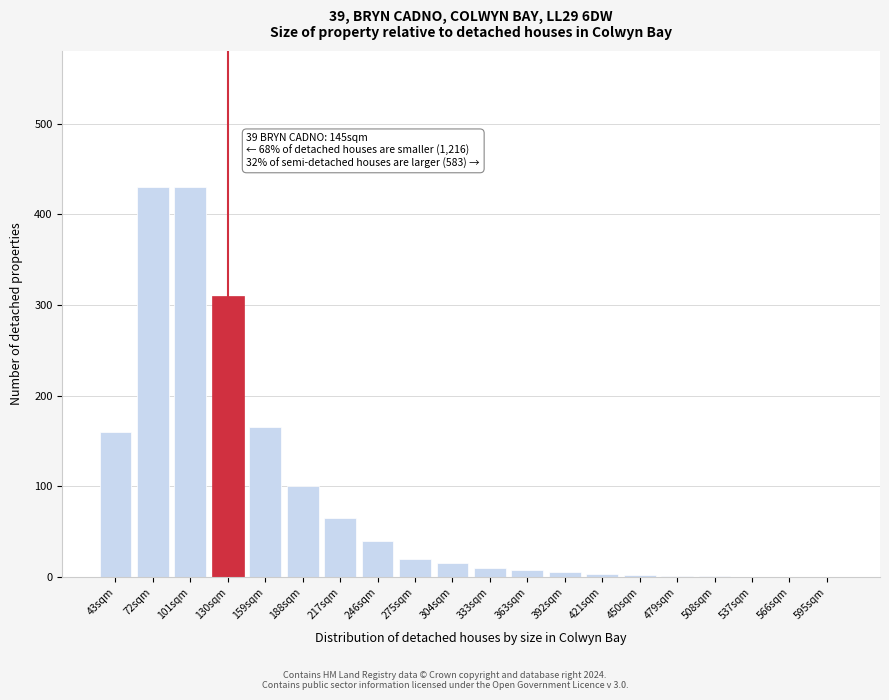

The chart shows a value of 262 at 159sqm. True or false?

False